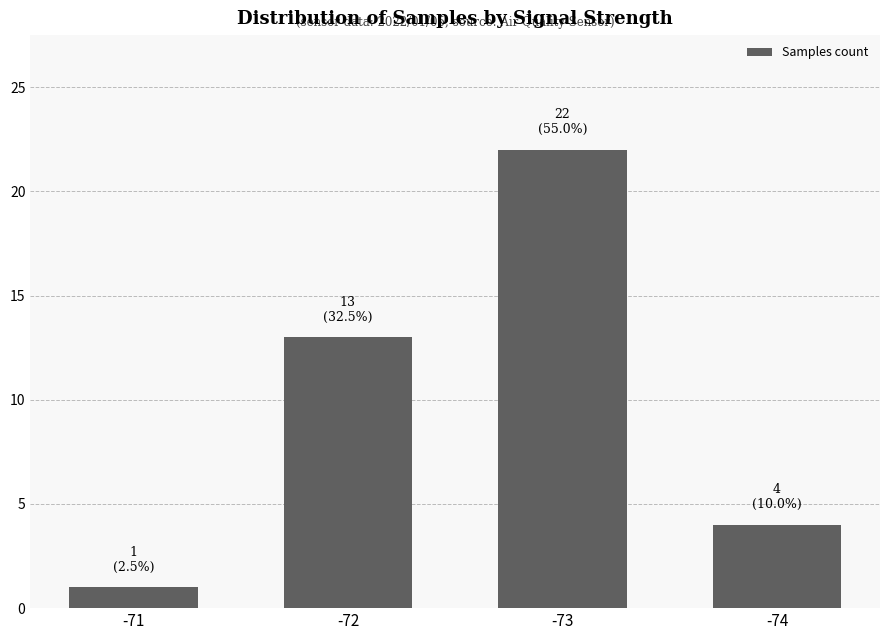

Which label corresponds to the smallest value in the chart?

-71